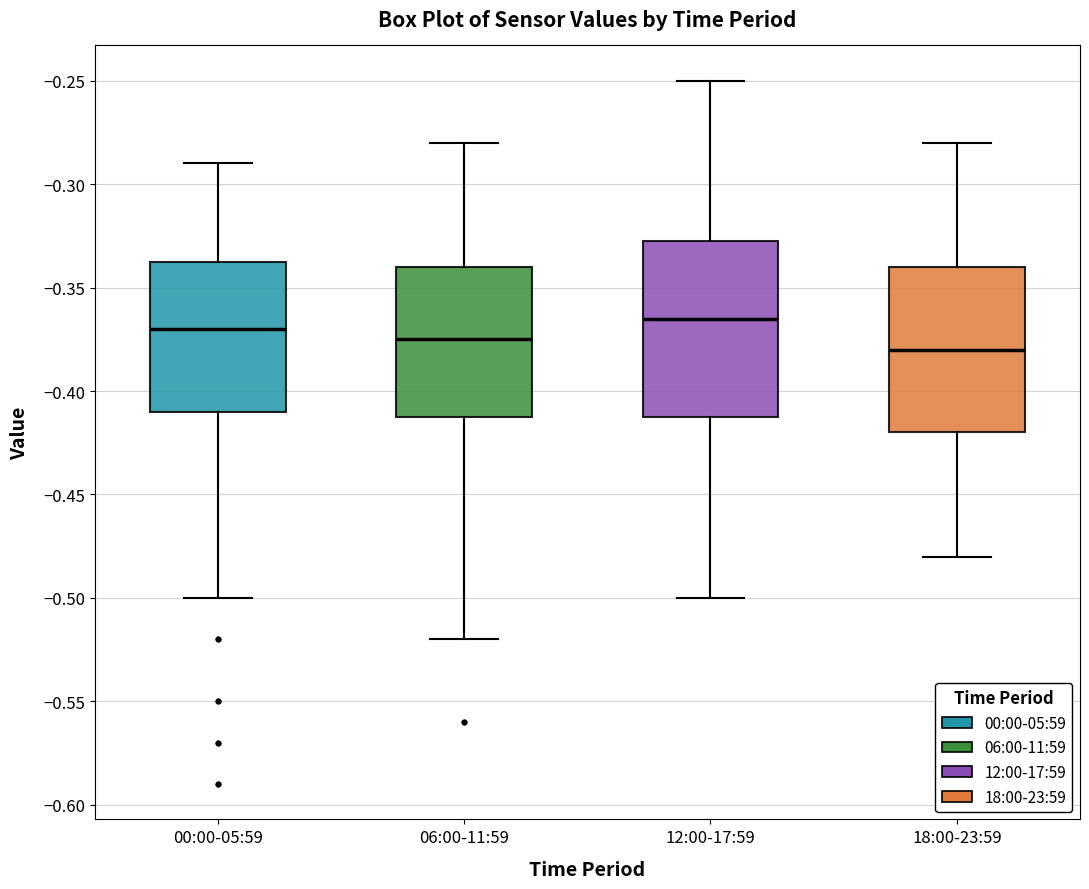

Reading left to right, read every box against the y-axis: the position of its median line, the range the box covers, and the ends of its whiskers. The values are not printed on the chart, so give them approximately, as read against the axis.

00:00-05:59: median -0.370, box -0.410 to -0.335, whiskers -0.500 to -0.290
06:00-11:59: median -0.375, box -0.410 to -0.340, whiskers -0.520 to -0.280
12:00-17:59: median -0.365, box -0.410 to -0.325, whiskers -0.500 to -0.250
18:00-23:59: median -0.380, box -0.420 to -0.340, whiskers -0.480 to -0.280